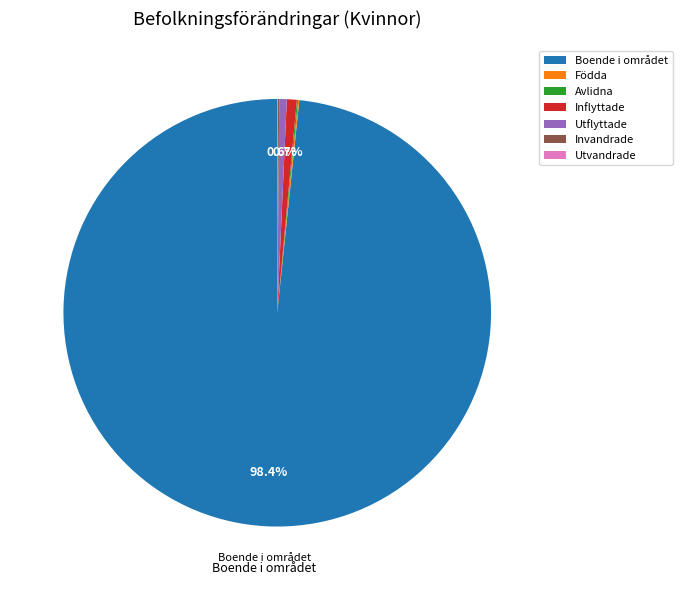

What is the largest slice in the pie chart?

Boende i området